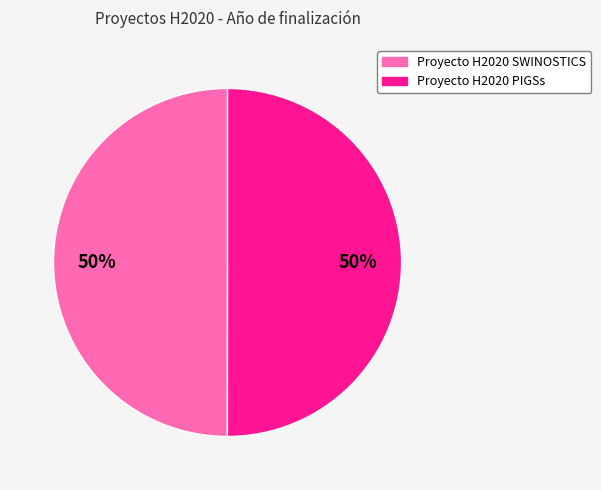

Count the number of slices in the pie.

2